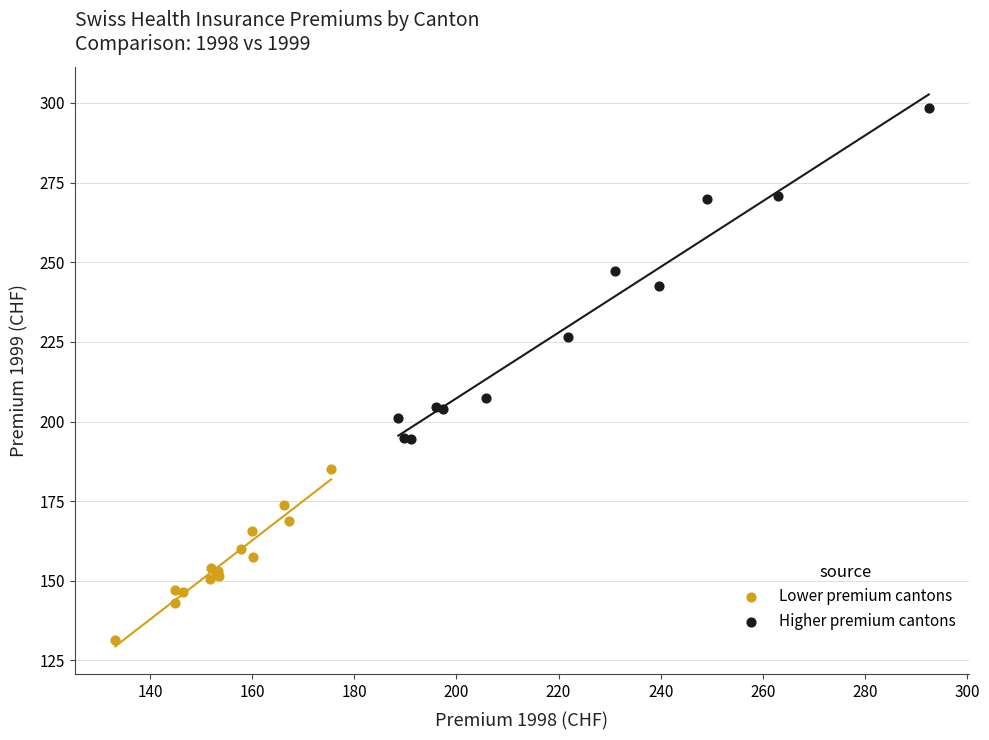

Which series has the largest Y range (max minus min)?

Higher premium cantons